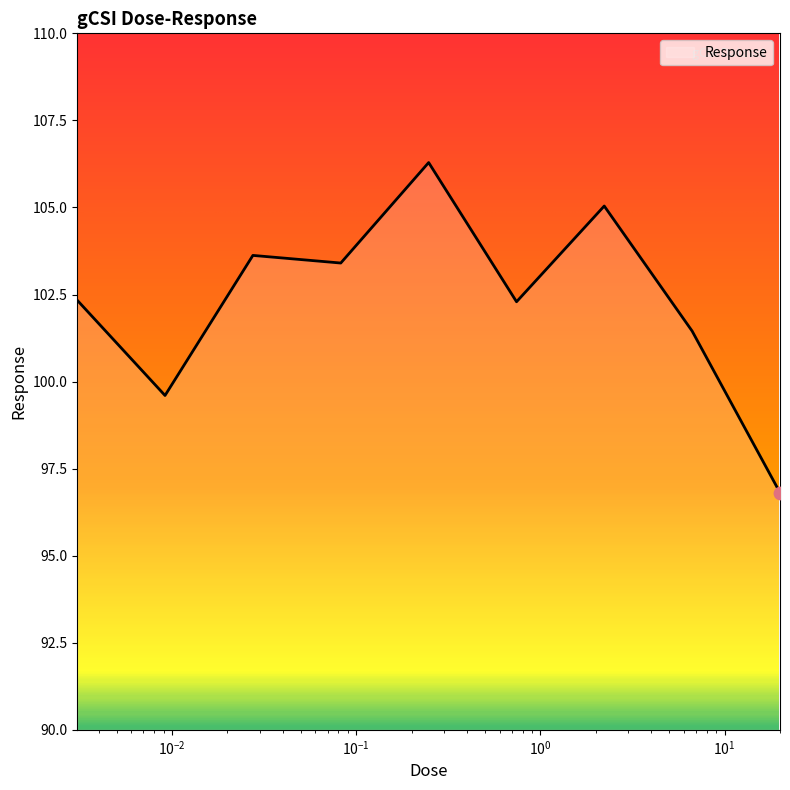

What is the minimum value shown in the chart?

96.8